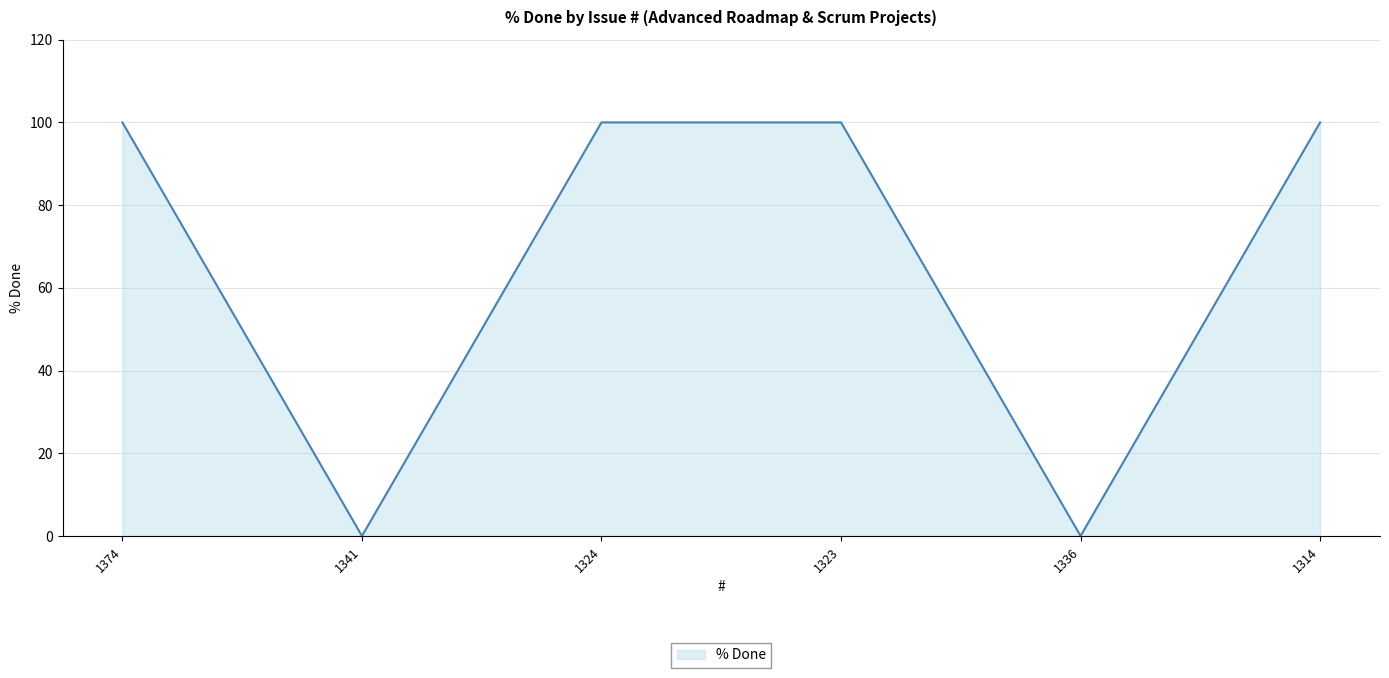

At which category does the data reach its first local valley?

1341